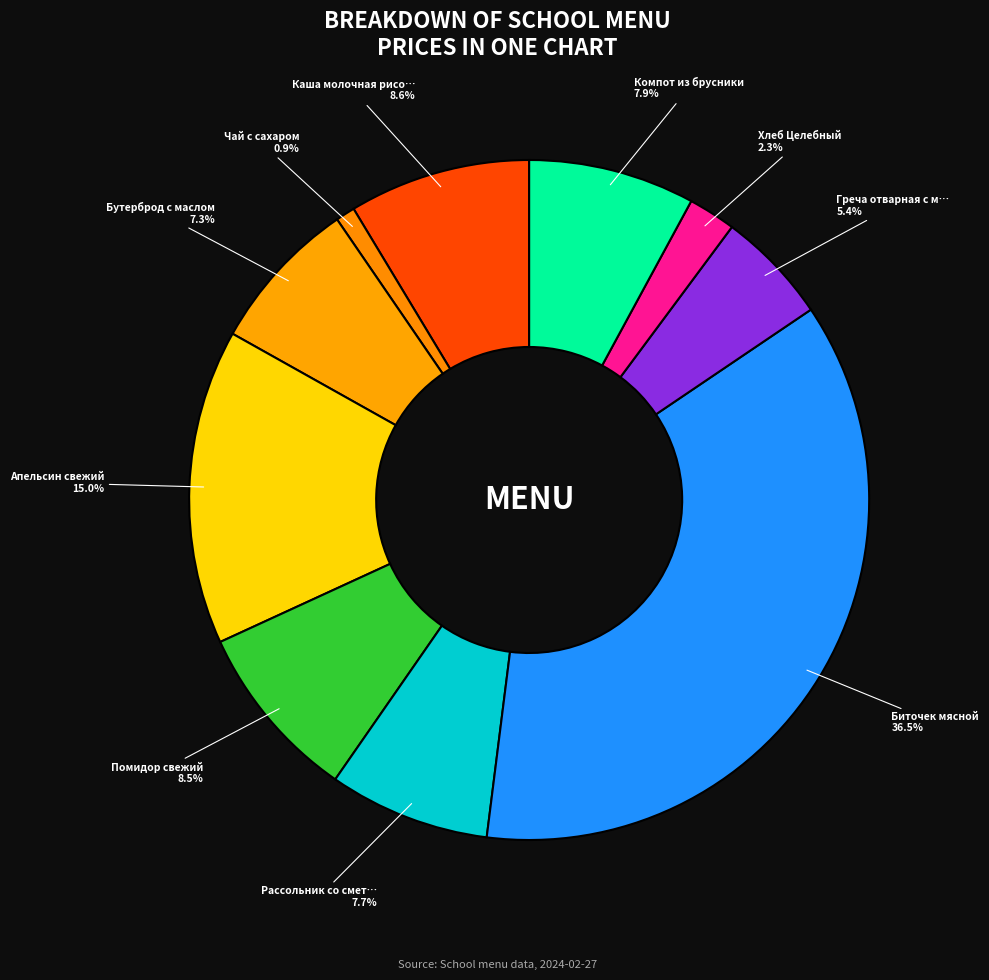

Count the number of slices in the pie.

10